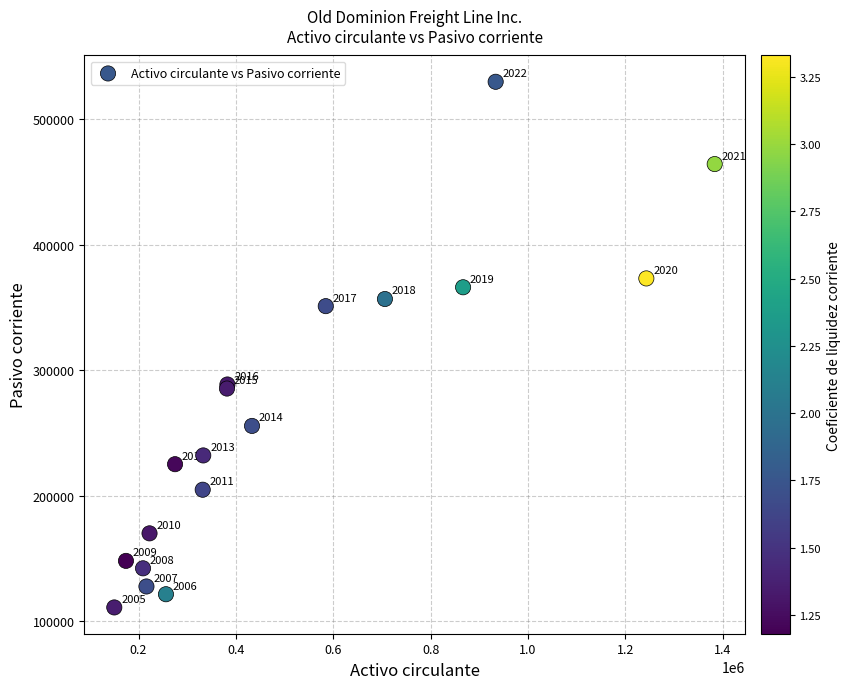

What Y value in the scatter plot is closest to 320410?

351049